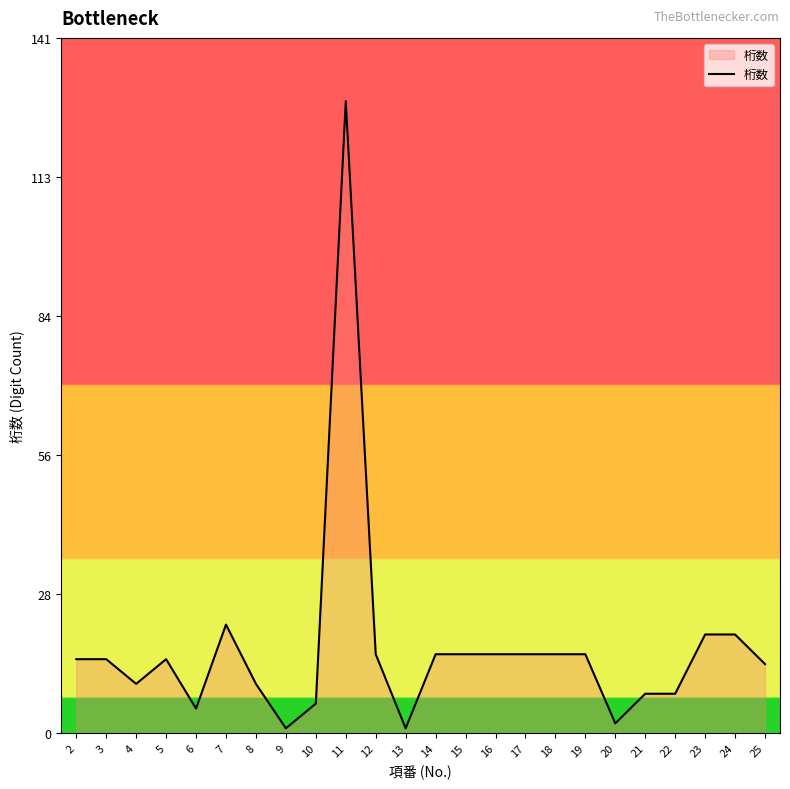

What is the change in value from 2 to 4?

-5